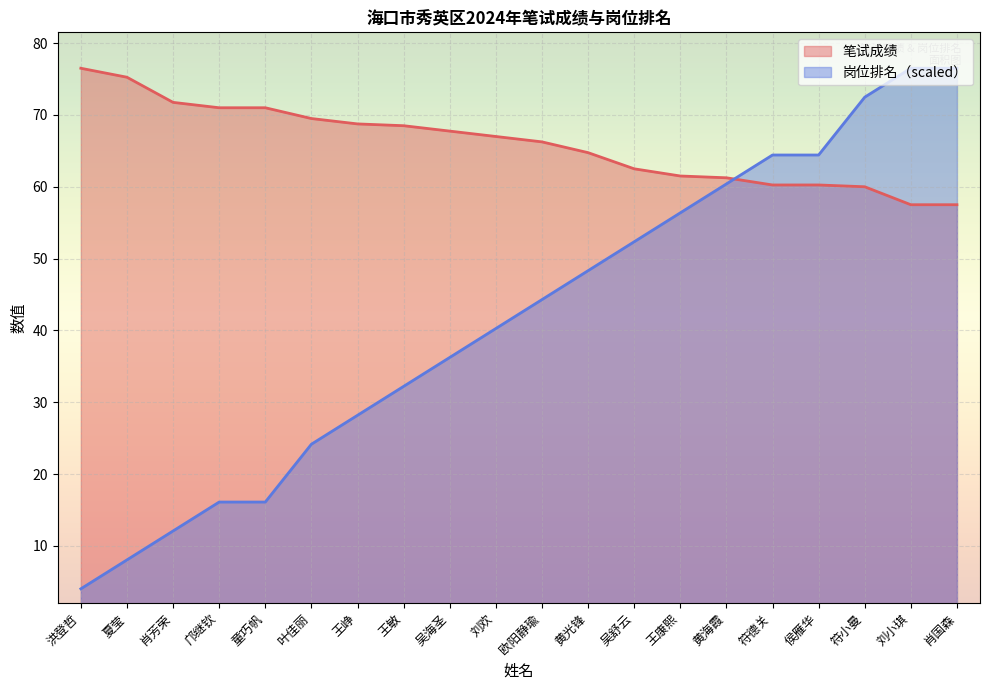

What is the average value of the 岗位排名 series?

41.7